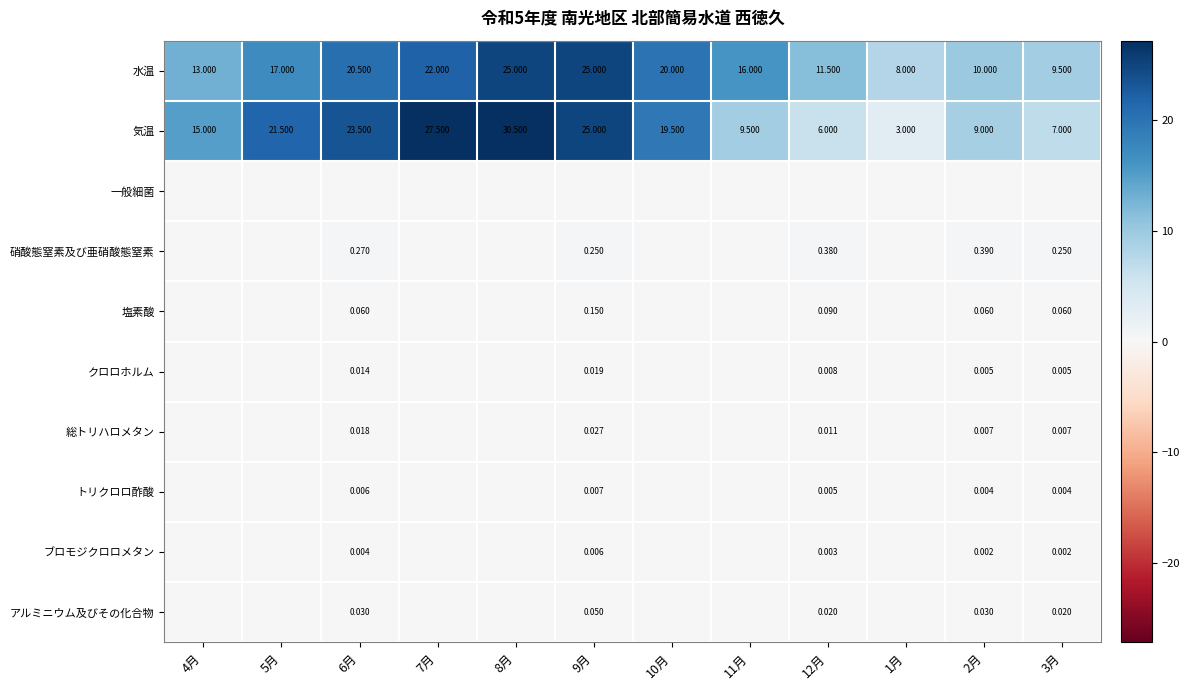

Which series changed the most between 9月 and 11月?

気温